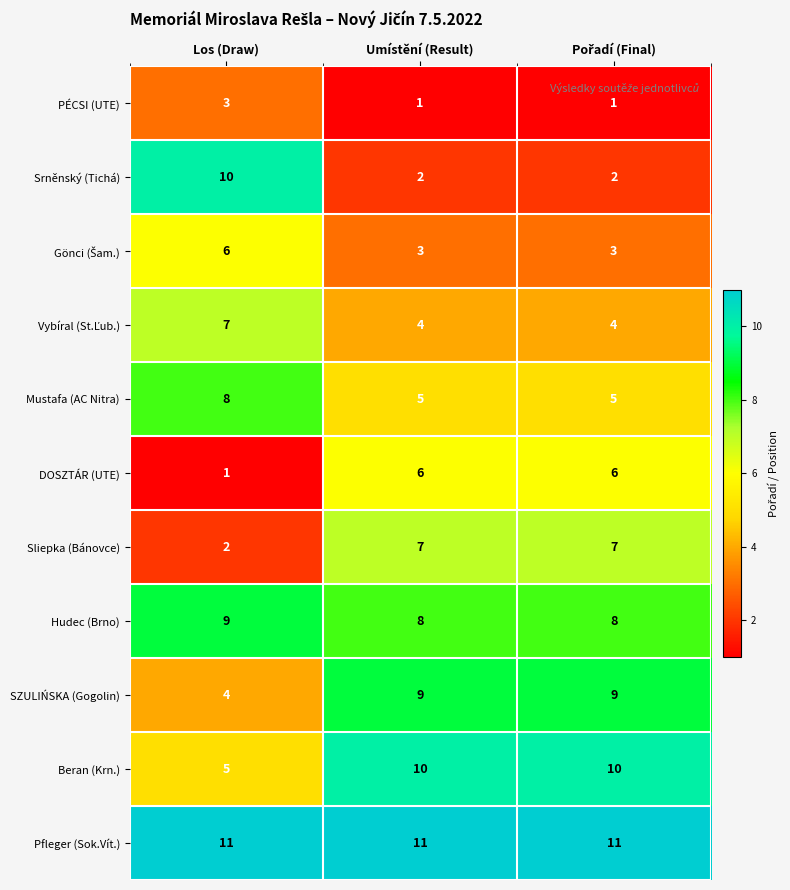

How many distinct data groups are displayed?

11